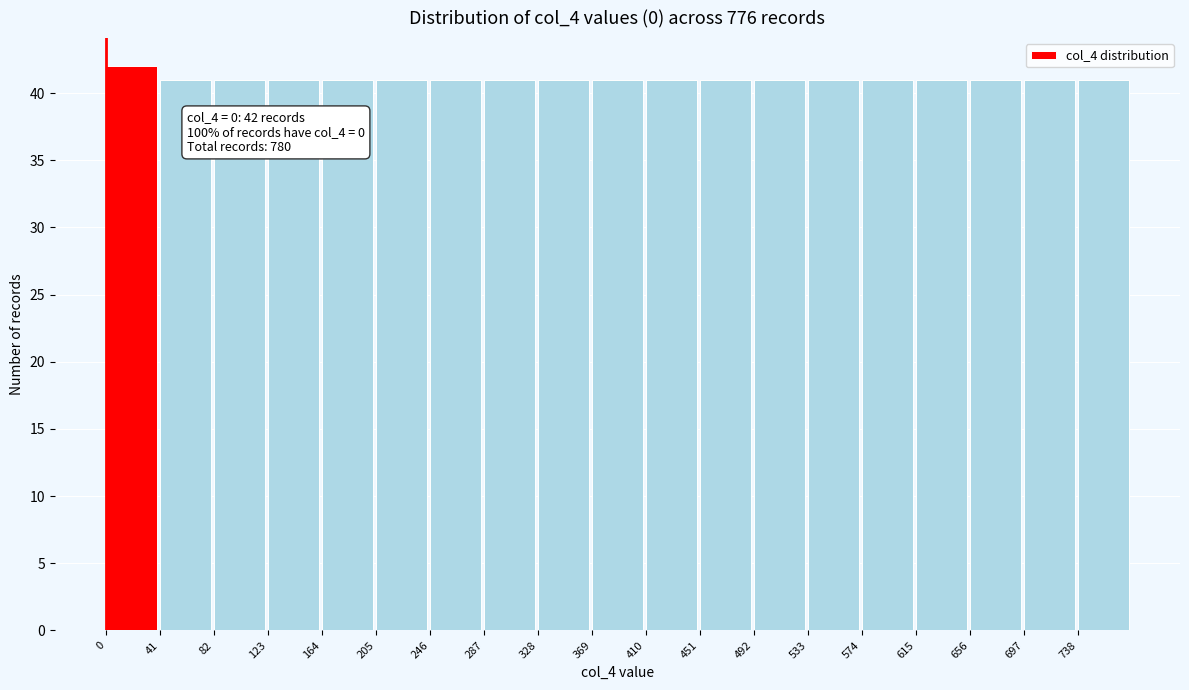

Reading left to right, list all the values displayed in this chart.

0=42	41=41	82=41	123=41	164=41	205=41	246=41	287=41	328=41	369=41	410=41	451=41	492=41	533=41	574=41	615=41	656=41	697=41	738=41